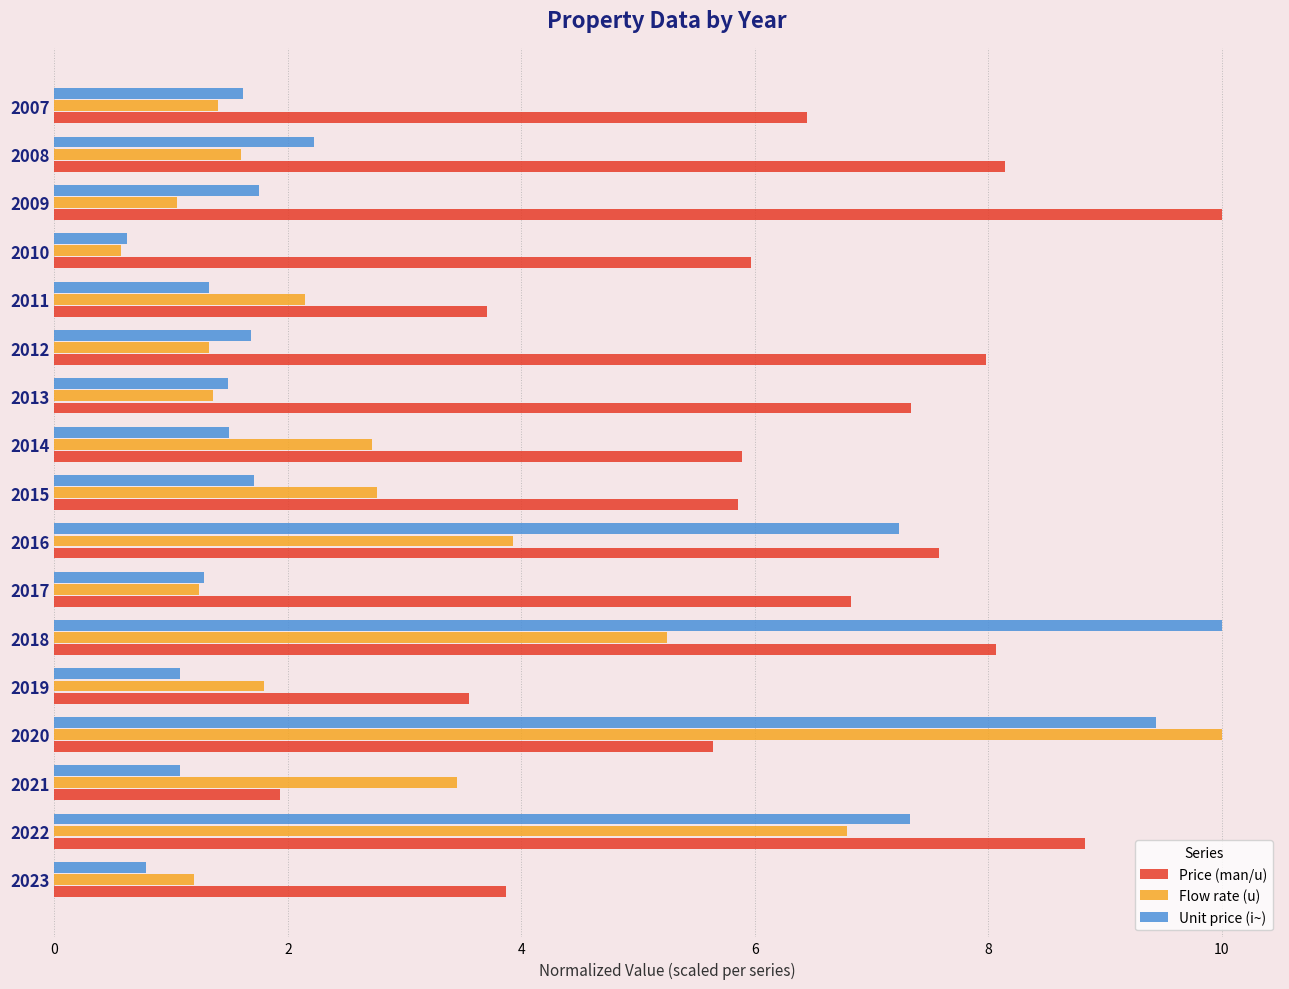

What is the highest value of the Flow rate (u) series?

10.0